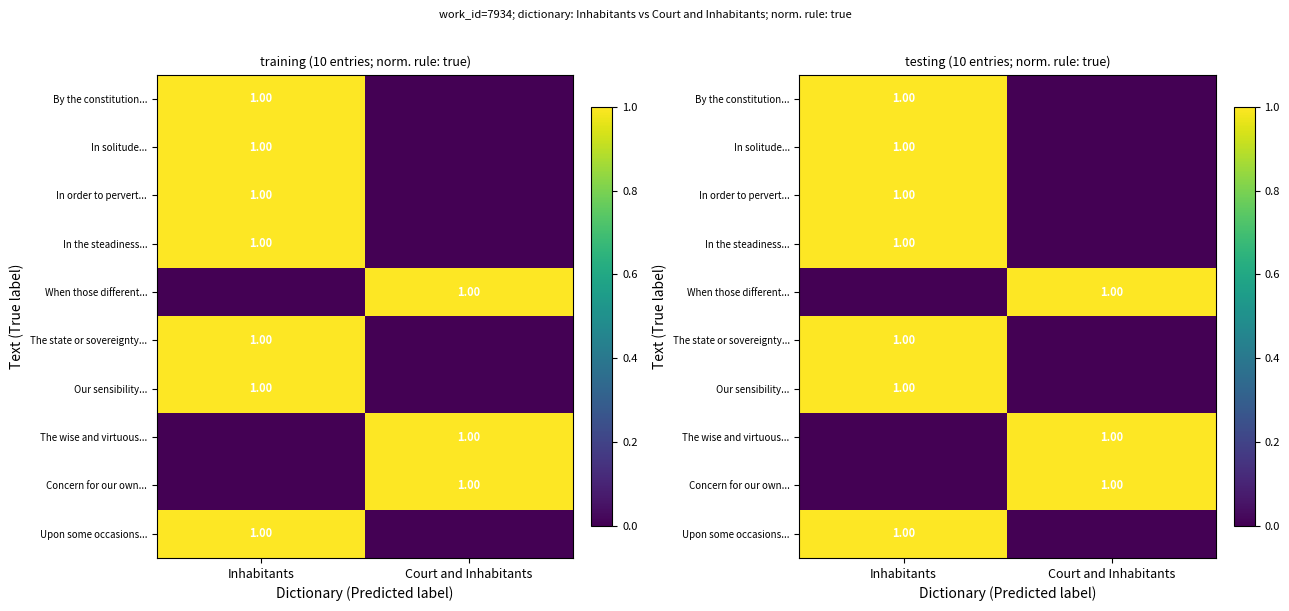

Is the value of The state or sovereignty... at Court and Inhabitants greater than the value of By the constitution... at Inhabitants?

No